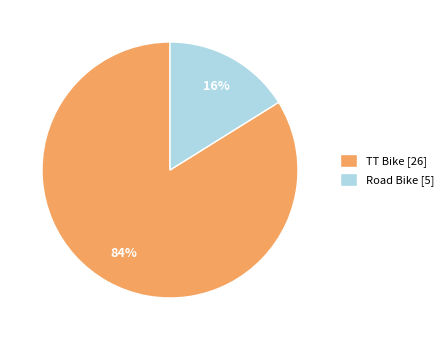

Which category has the smallest portion of the pie?

Road Bike